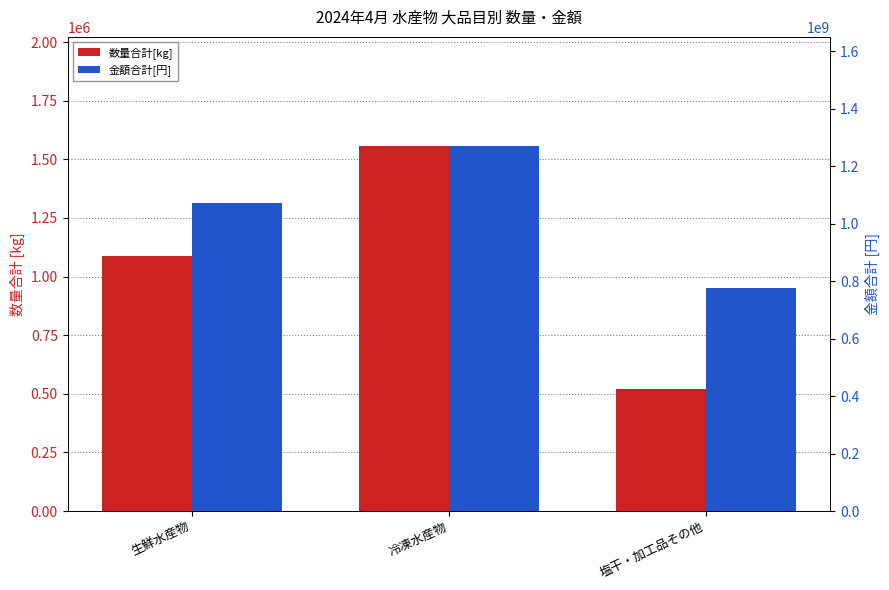

Reading right to left, what are all the values shown in this chart?

数量合計[kg]: 521134	1555750	1086607
金額合計[円]: 775052638	1269468221	1072958555